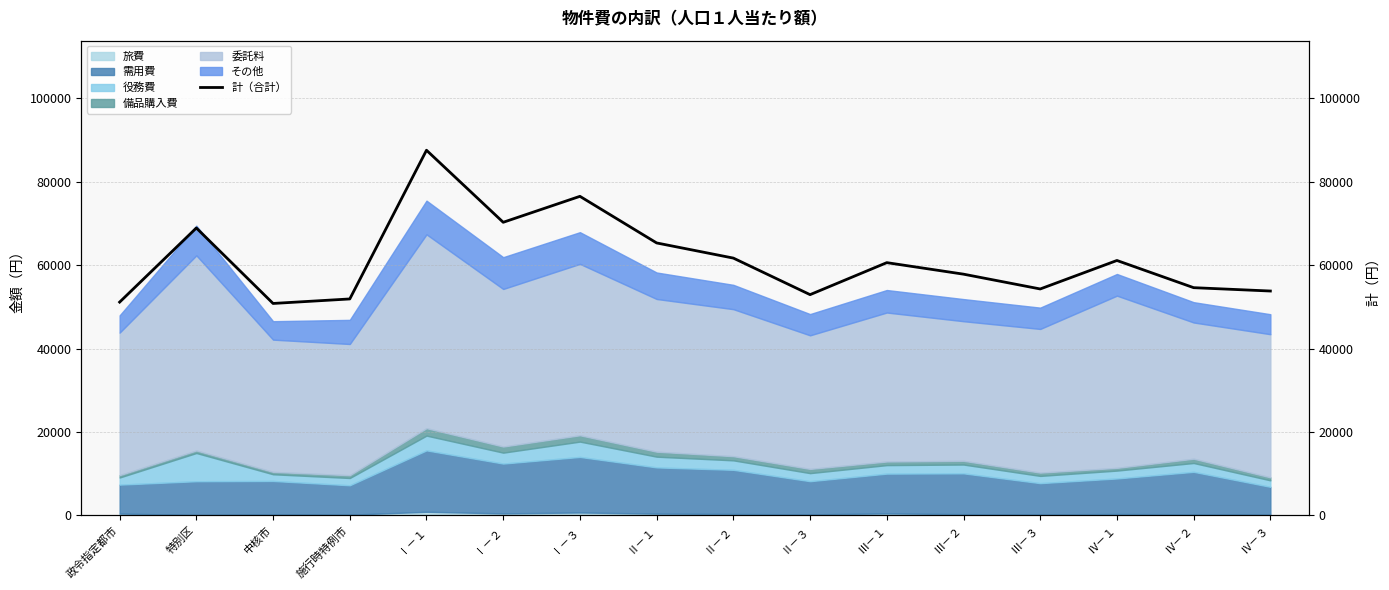

Where does the data first go above 60608?

特別区